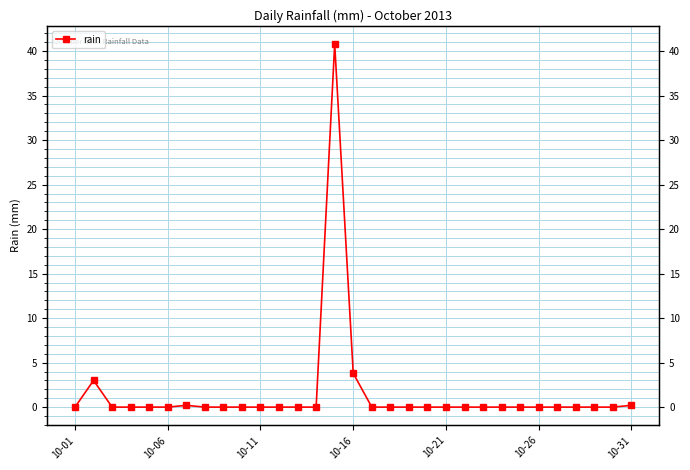

Reading right to left, extract all data points from this chart.

0.2	0.0	0.0	0.0	0.0	0.0	0.0	0.0	0.0	0.0	0.0	0.0	0.0	0.0	0.0	3.8	40.8	0.0	0.0	0.0	0.0	0.0	0.0	0.0	0.2	0.0	0.0	0.0	0.0	3.0	0.0